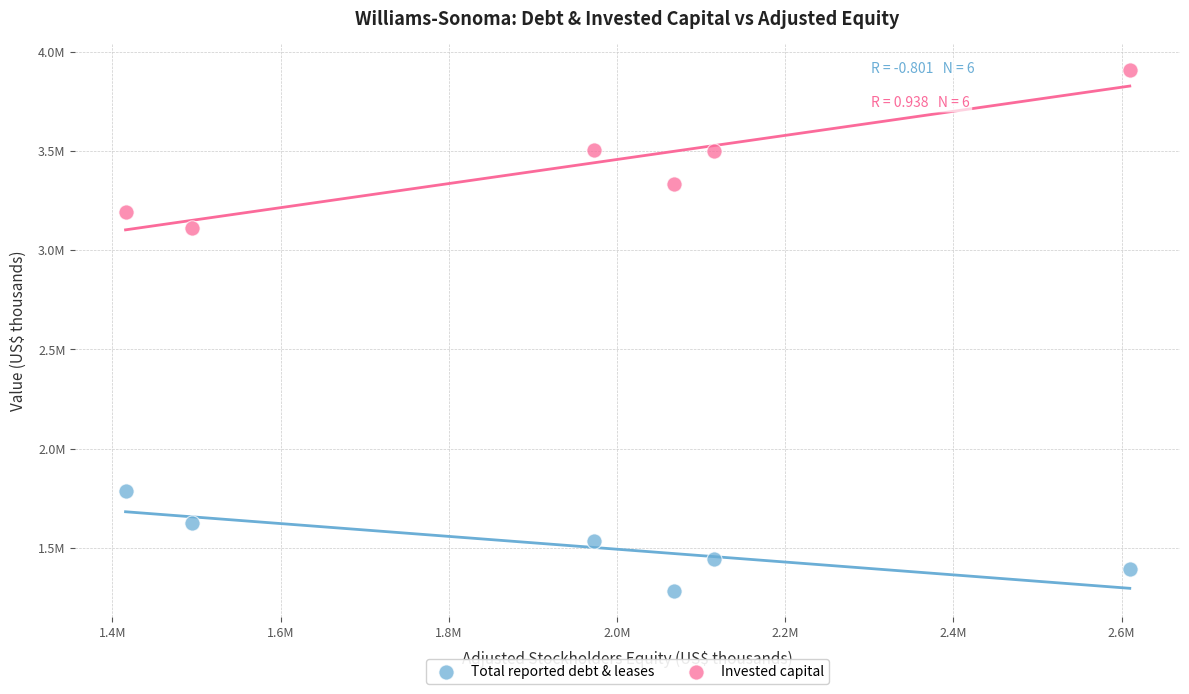

Which series reaches the minimum Y coordinate?

Total reported debt & leases